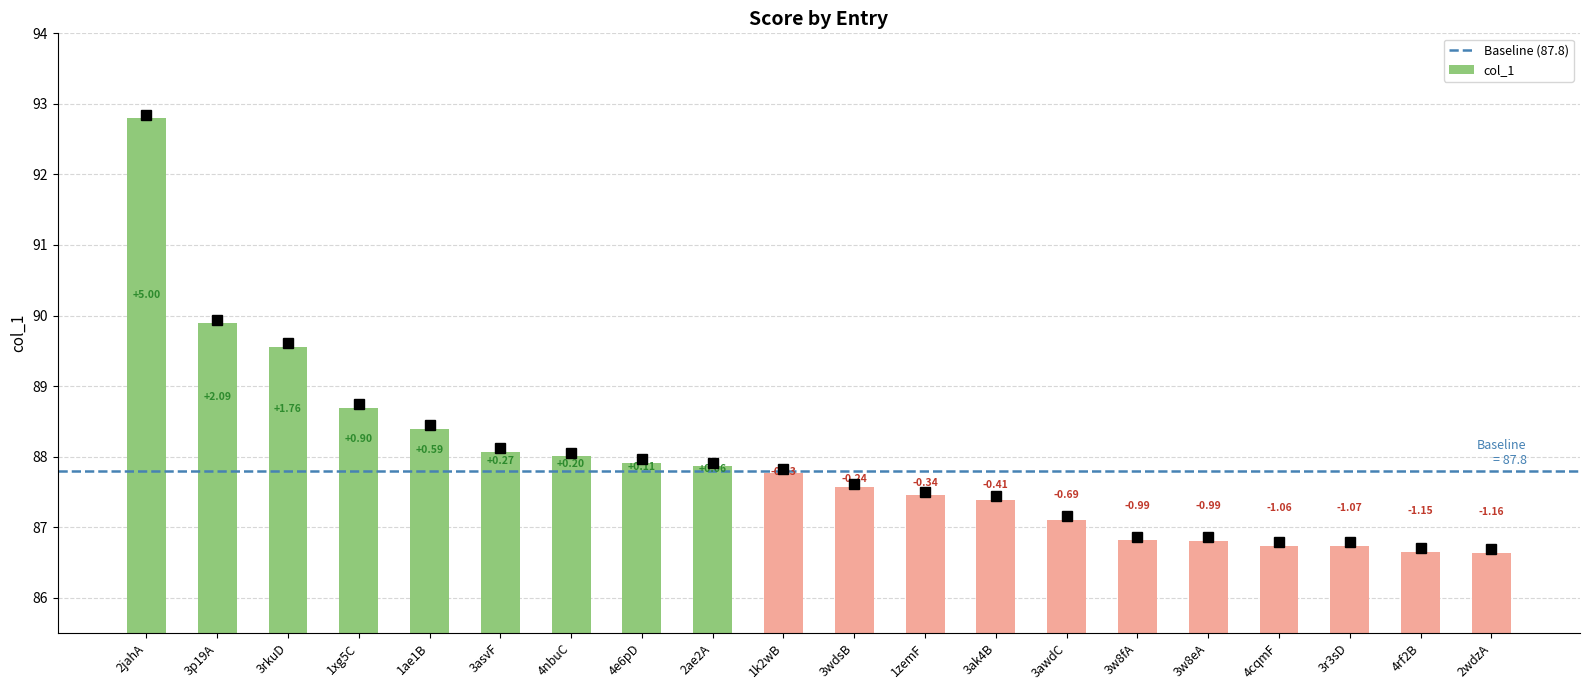

What is the label of the 4th bar from the right?

4cqmF